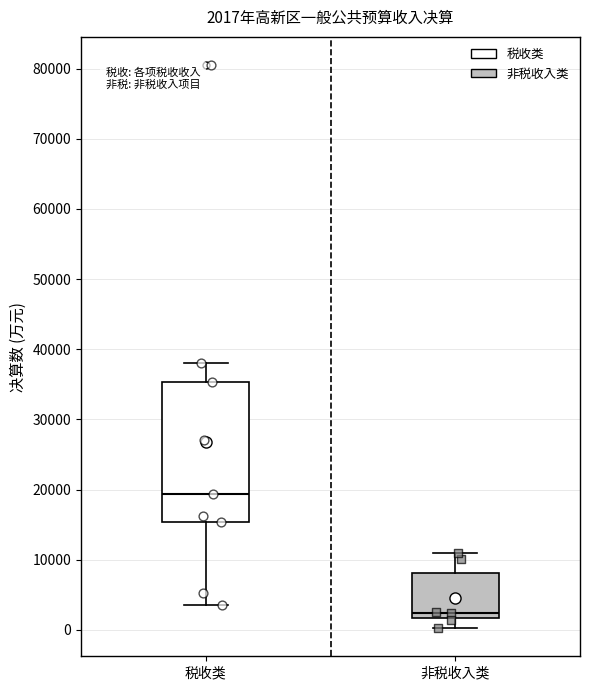

Which box is the tallest, from its lower edge to its upper edge?

税收类